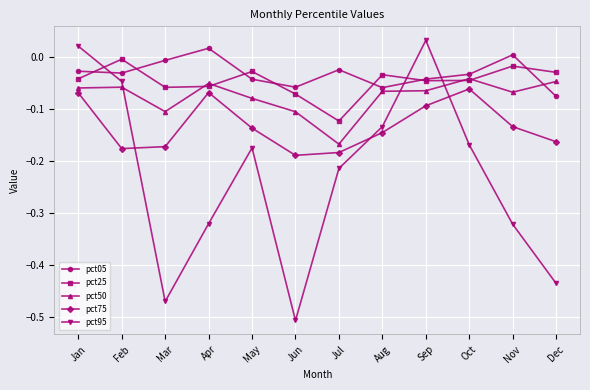

What is the difference between the second highest and minimum values in the pct95 series?

0.5